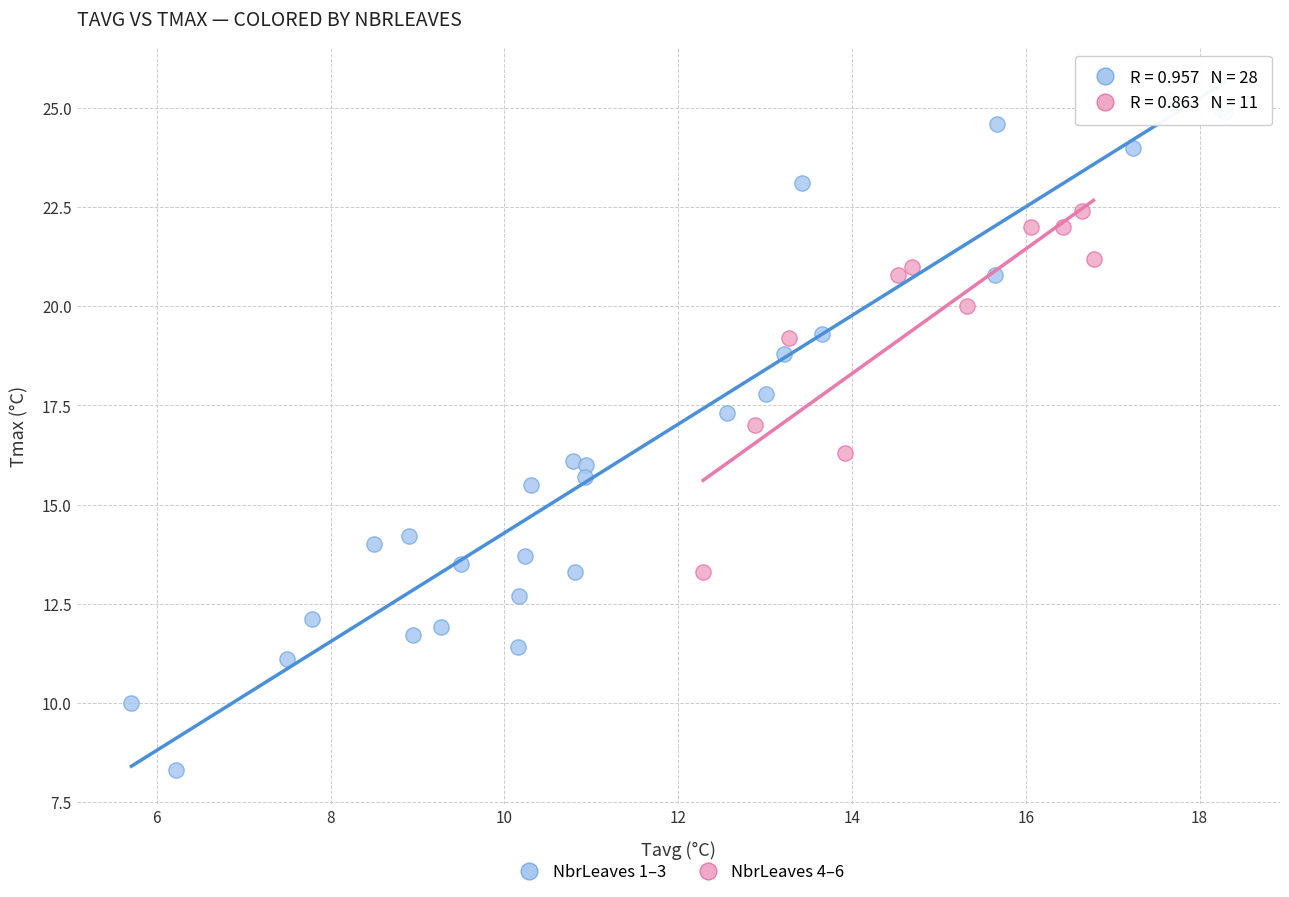

Which series contains the lowest Y value?

NbrLeaves 1–3